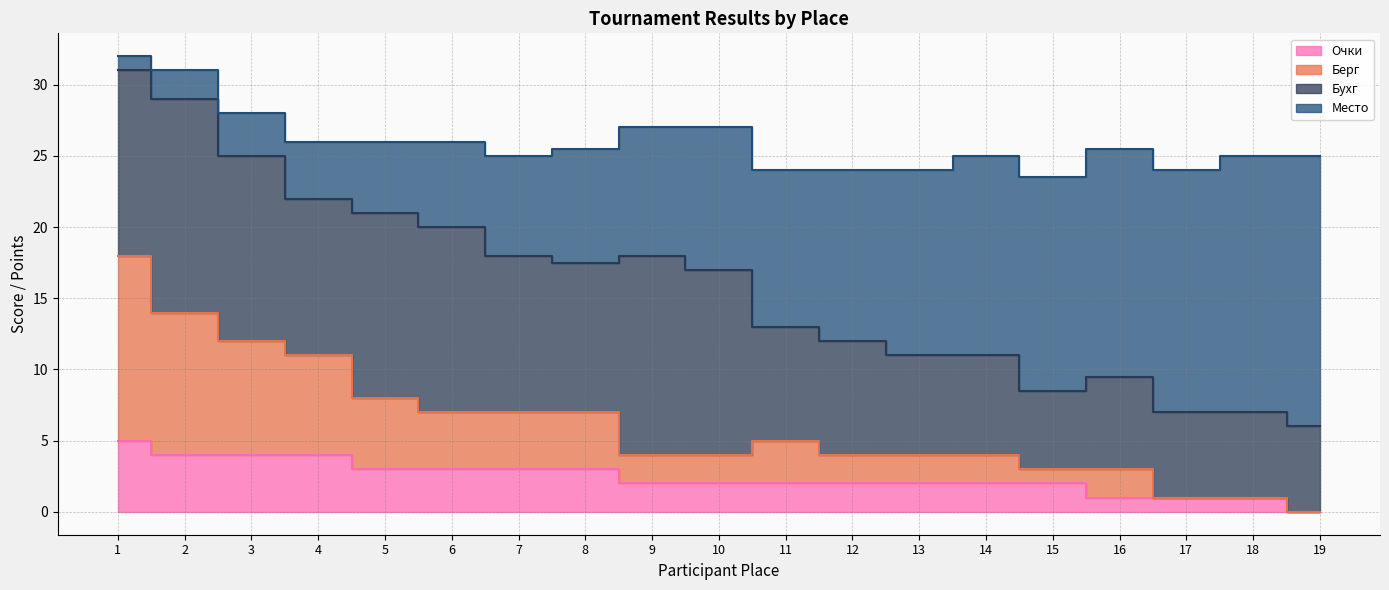

What is the value of the Берг point at the 6th from the left?

7